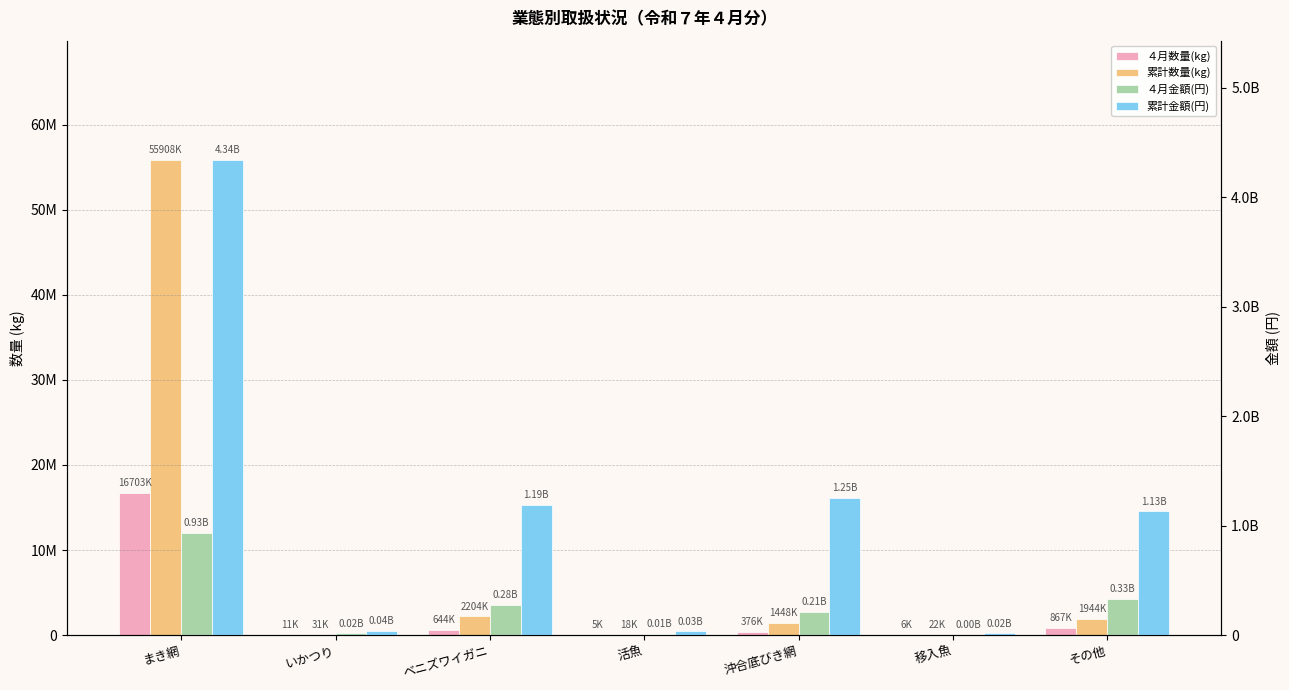

What is the sum of all ４月金額(円) values?

1783013853